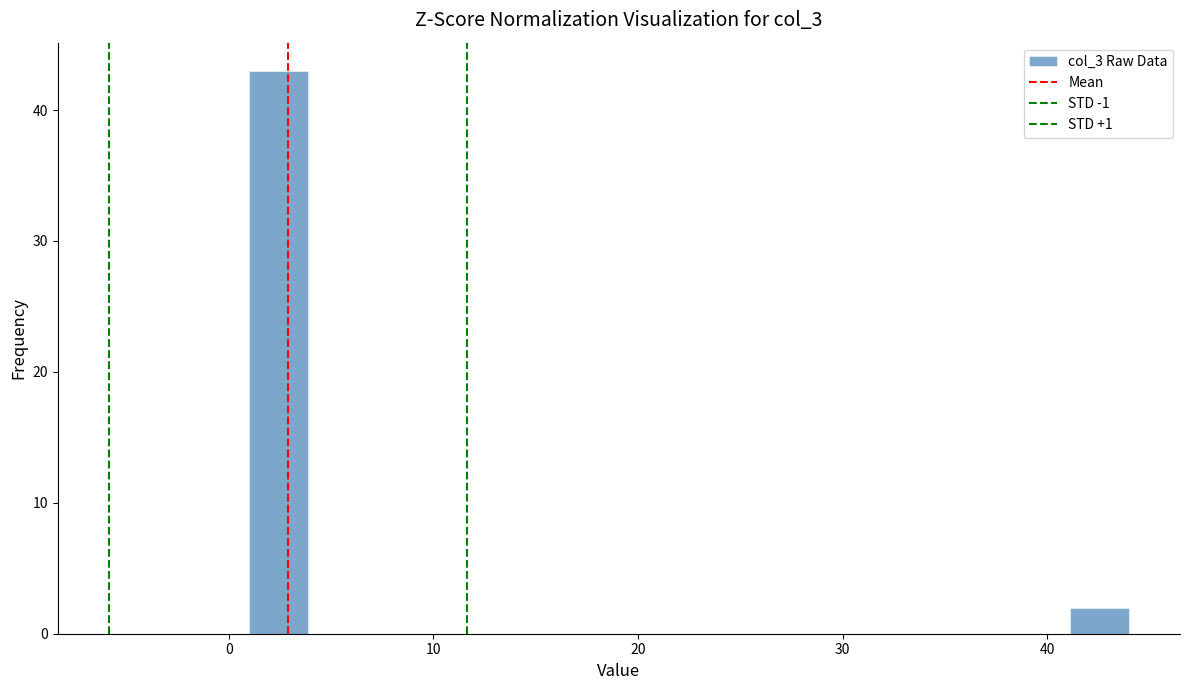

Around what value on the x-axis is the tallest bar? Give the approximate position of its centre, as read against the axis.

2